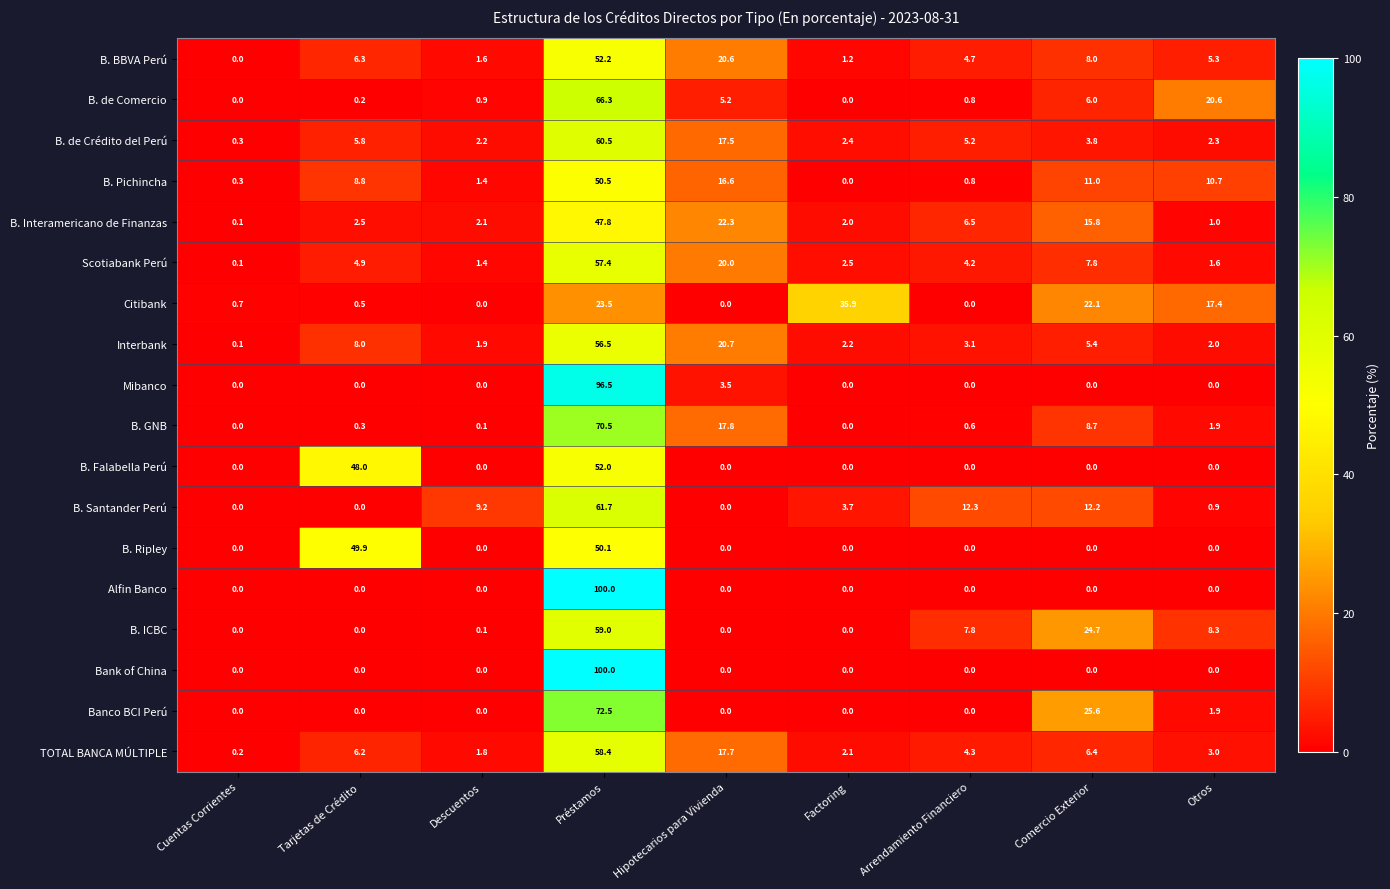

What is the sum of the Interbank values at Cuentas Corrientes and Comercio Exterior?

5.5